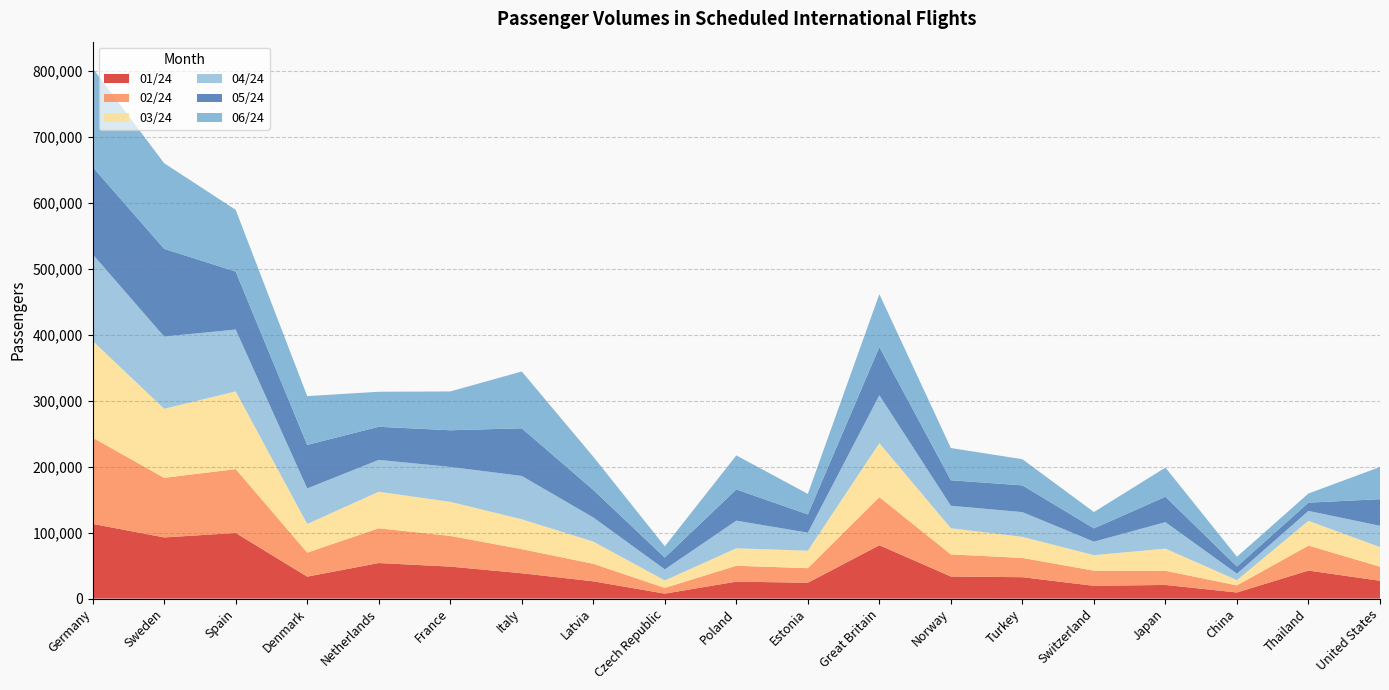

Reading right to left, list all the values displayed in this chart.

01/24: United States=27062	Thailand=42502	China=9281	Japan=20716	Switzerland=19378	Turkey=32433	Norway=33520	Great Britain=80935	Estonia=24006	Poland=25731	Czech Republic=7539	Latvia=26202	Italy=38462	France=48528	Netherlands=53931	Denmark=33322	Spain=99559	Sweden=92790	Germany=113324
02/24: United States=21380	Thailand=37918	China=10751	Japan=21464	Switzerland=22989	Turkey=29254	Norway=33517	Great Britain=72901	Estonia=22149	Poland=24051	Czech Republic=8647	Latvia=26602	Italy=36501	France=46594	Netherlands=52708	Denmark=36441	Spain=96845	Sweden=90361	Germany=130752
03/24: United States=29609	Thailand=37552	China=7983	Japan=33612	Switzerland=23526	Turkey=31948	Norway=39679	Great Britain=81839	Estonia=26491	Poland=26513	Czech Republic=11356	Latvia=33663	Italy=45377	France=51662	Netherlands=55457	Denmark=43429	Spain=117850	Sweden=104732	Germany=146746
04/24: United States=32360	Thailand=15041	China=9747	Japan=40156	Switzerland=20512	Turkey=37534	Norway=34120	Great Britain=72817	Estonia=27359	Poland=41942	Czech Republic=16795	Latvia=36627	Italy=65732	France=52943	Netherlands=48316	Denmark=53930	Spain=93864	Sweden=109579	Germany=131463
05/24: United States=40408	Thailand=12545	China=10870	Japan=38587	Switzerland=20091	Turkey=40595	Norway=38643	Great Britain=73092	Estonia=27712	Poland=47339	Czech Republic=17869	Latvia=41736	Italy=72266	France=55592	Netherlands=50213	Denmark=66009	Spain=87951	Sweden=133056	Germany=132324
06/24: United States=48832	Thailand=13876	China=14843	Japan=44191	Switzerland=24801	Turkey=39661	Norway=48885	Great Britain=80222	Estonia=31106	Poland=51658	Czech Republic=17108	Latvia=50403	Italy=86120	France=58889	Netherlands=53114	Denmark=74013	Spain=93616	Sweden=129869	Germany=149920